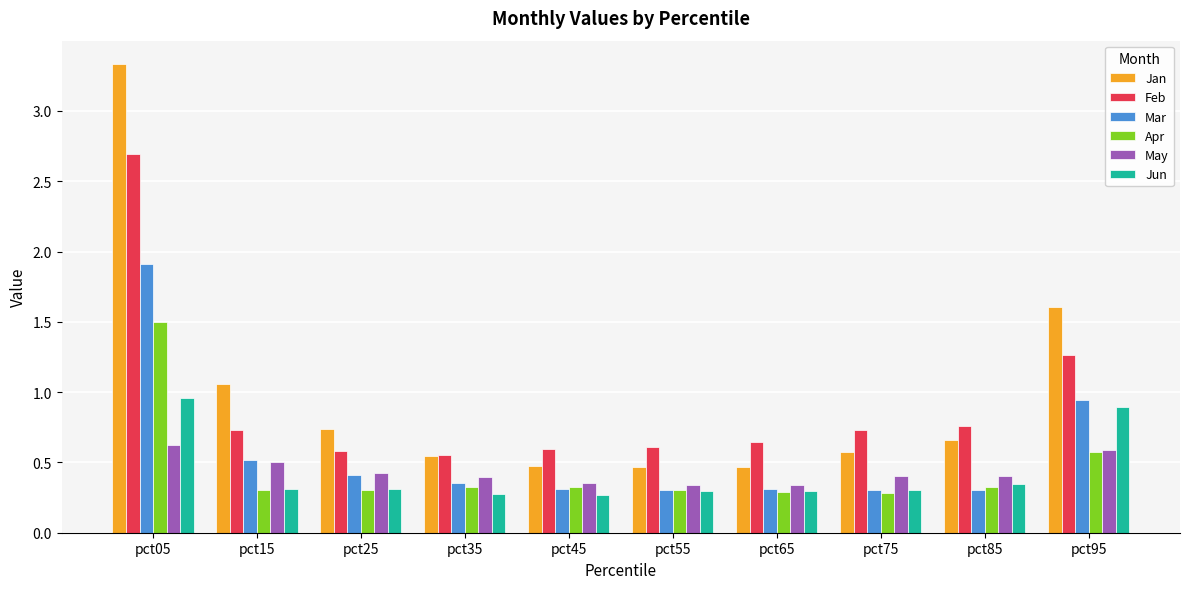

Rank the series by their maximum value, from lowest to highest.

May, Jun, Apr, Mar, Feb, Jan